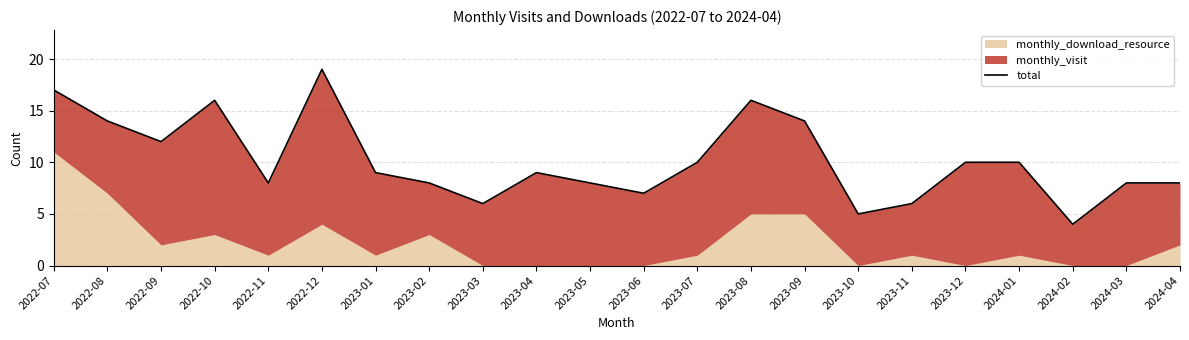

Count the number of values greater than 9.

10